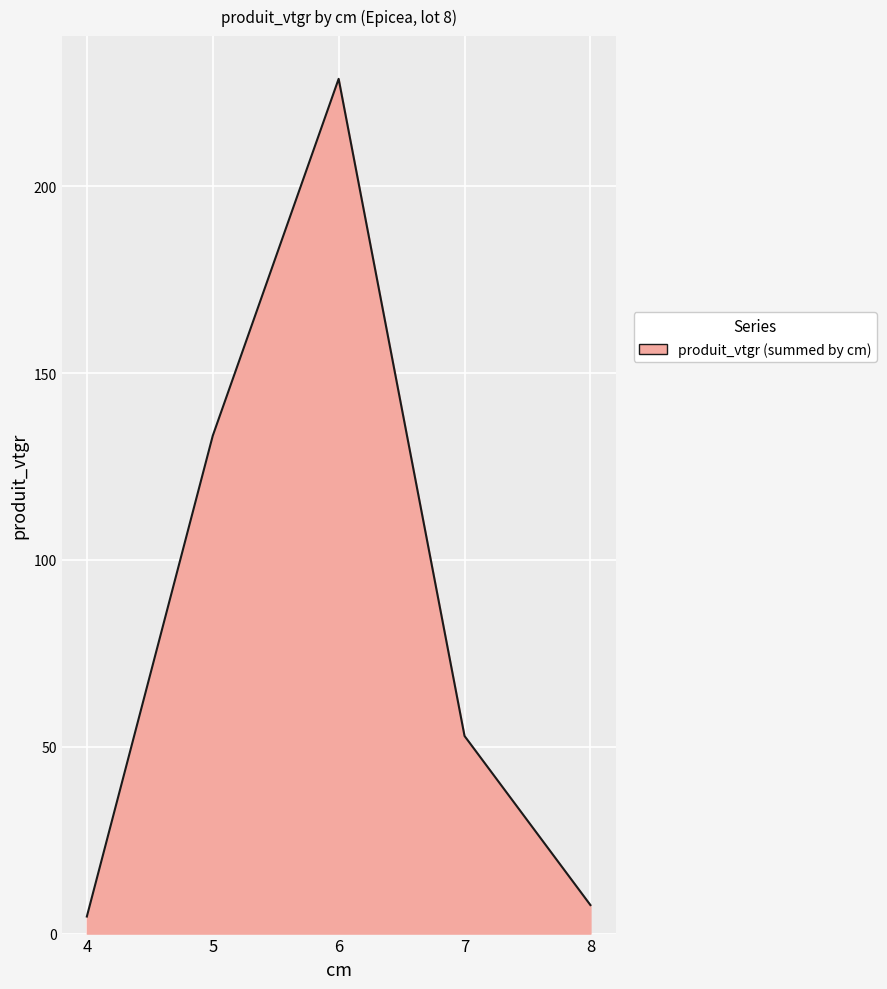

What is the sum of all values?

427.1